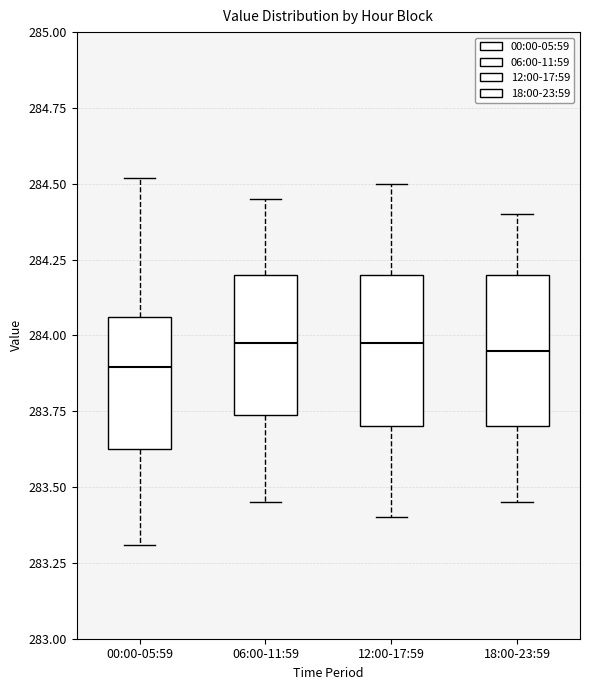

Where is the lower edge of the box for 12:00-17:59 on the y-axis? The values are not printed on the chart, so give them approximately, as read against the axis.

283.70